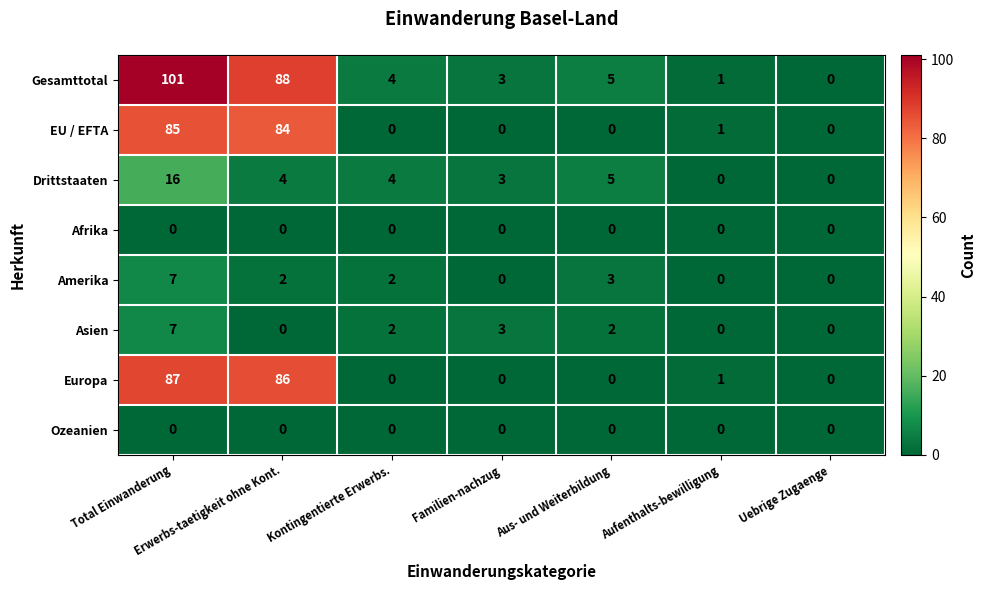

Which category has the highest value in the Gesamttotal series?

Total Einwanderung